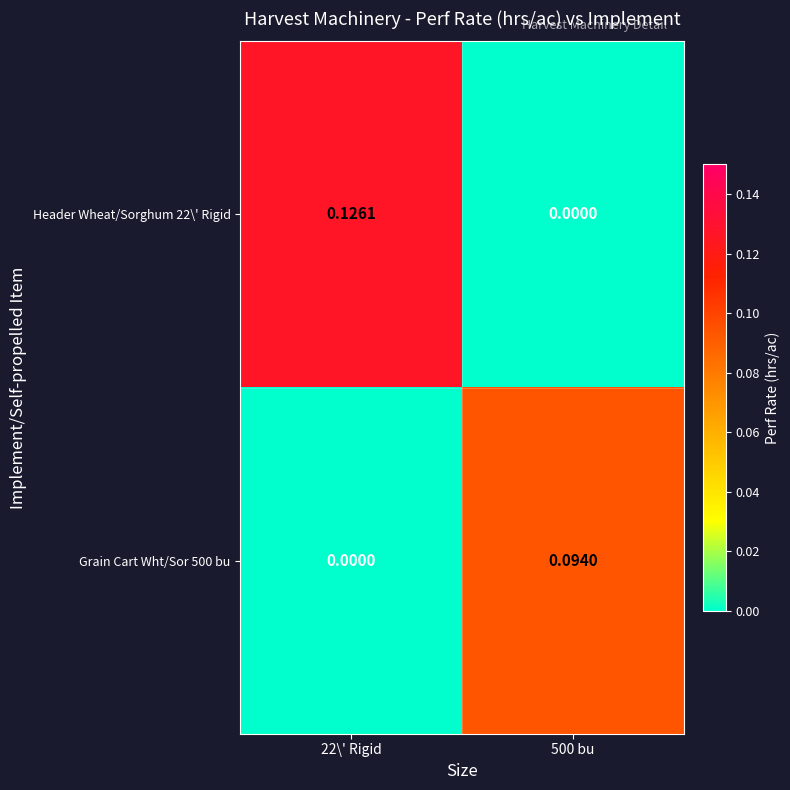

Rank the series at 22\' Rigid from lowest to highest value.

Grain Cart Wht/Sor 500 bu, Header Wheat/Sorghum 22\' Rigid